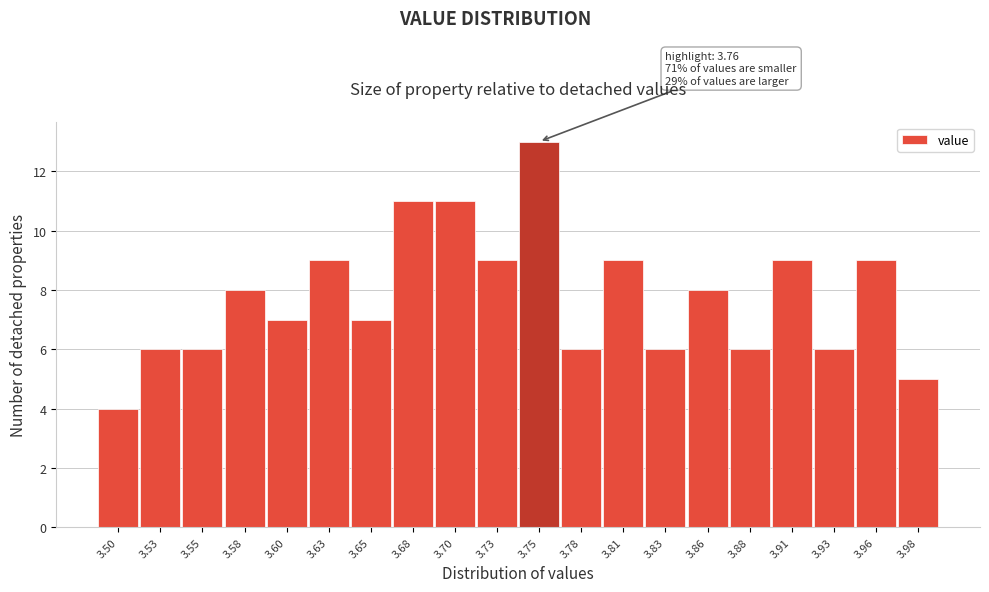

Reading left to right, transcribe all the data shown in this chart.

4	6	6	8	7	9	7	11	11	9	13	6	9	6	8	6	9	6	9	5